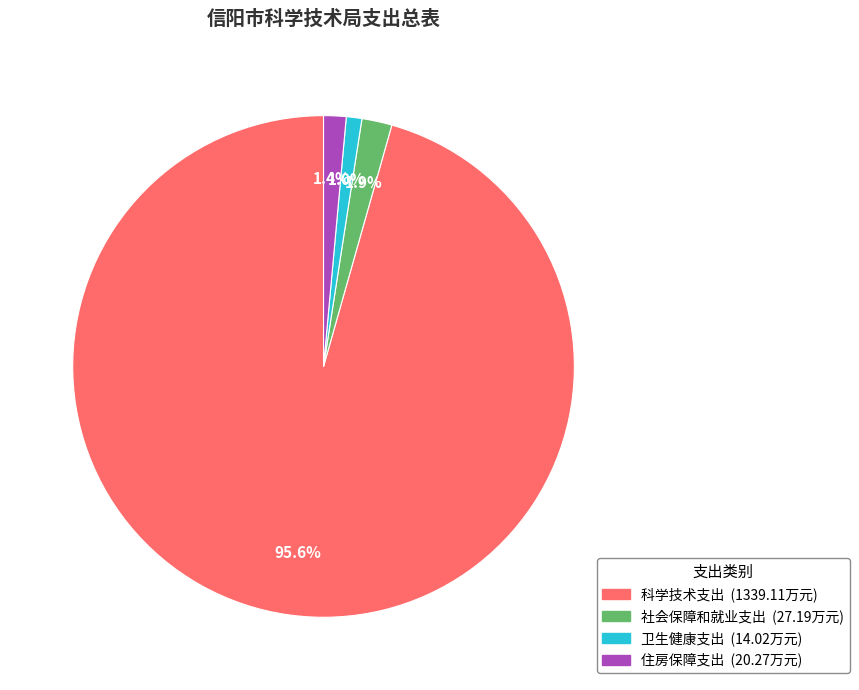

Is 卫生健康支出 the majority of the pie?

No